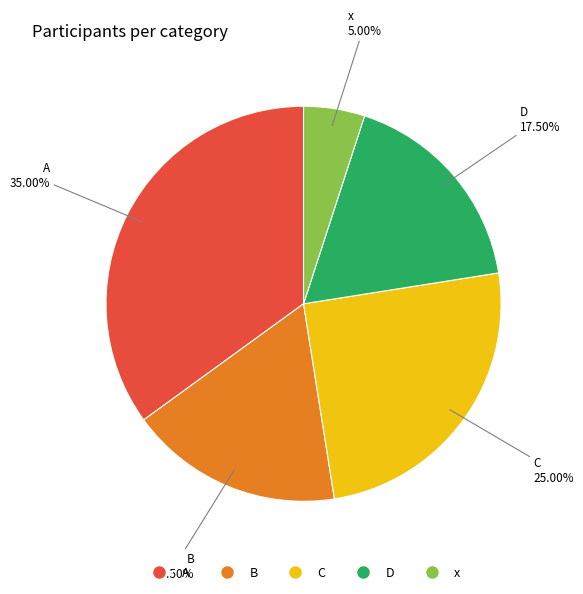

Do C and B together represent more than half of the pie?

No